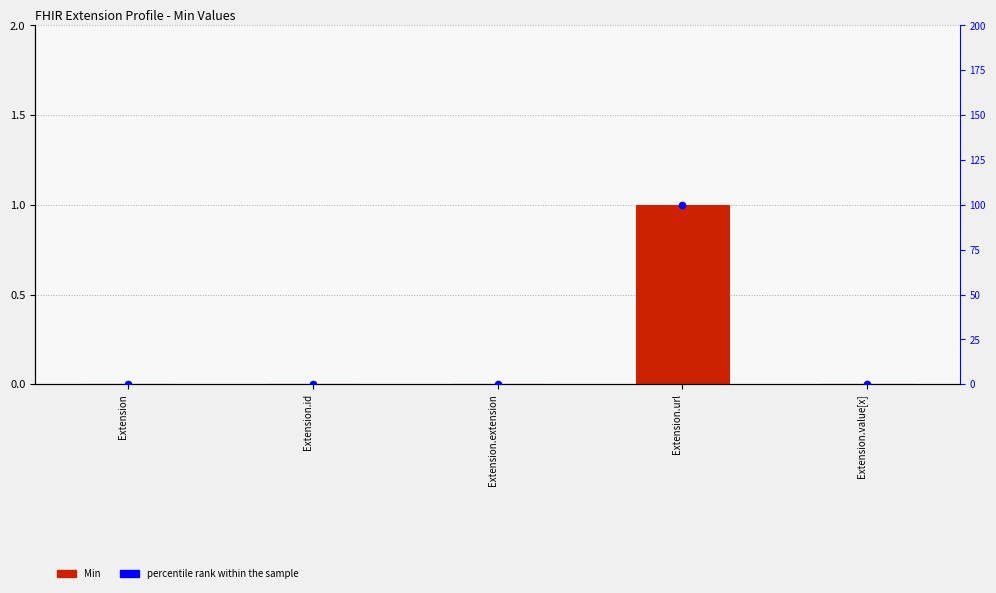

At how many categories does at least one series exceed 99?

1